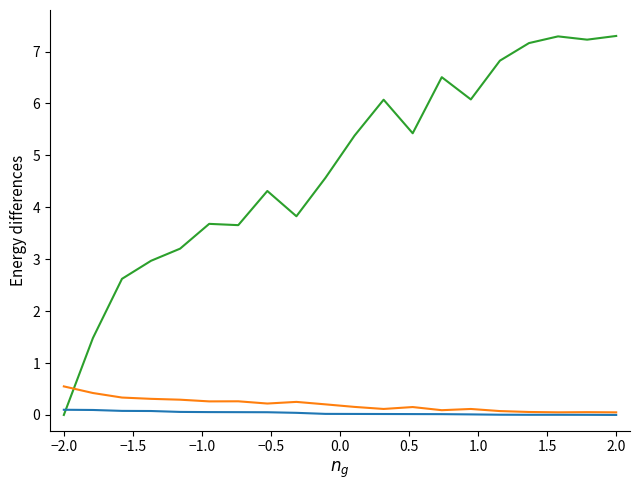

What is the maximum value shown in the chart?

7.3